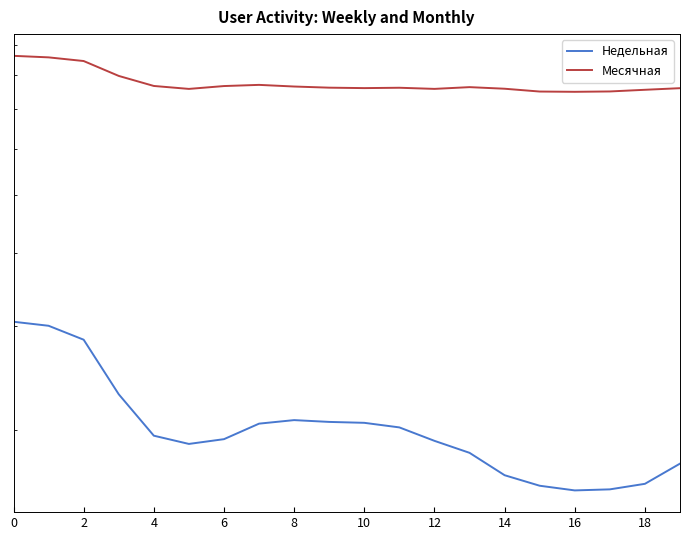

What is the maximum value for Недельная?

30530